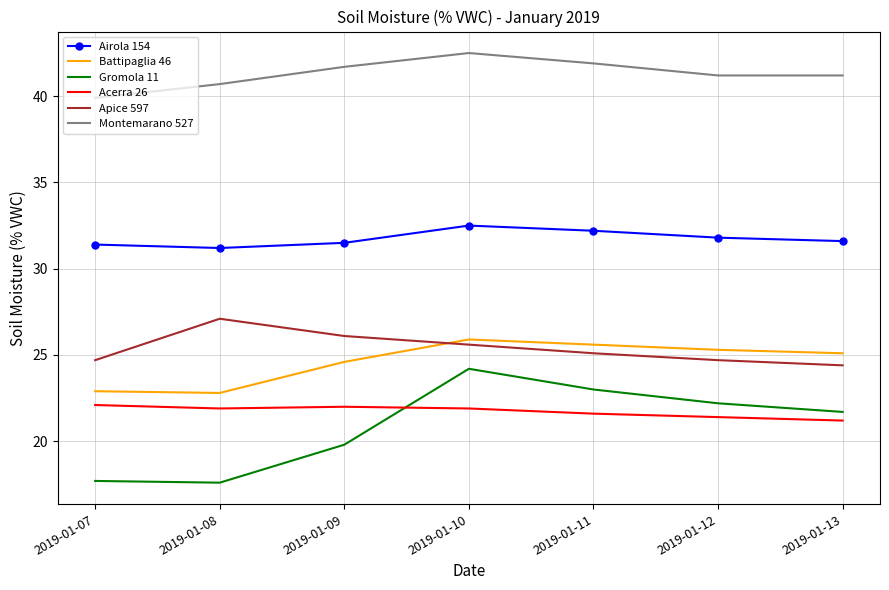

The value of Apice 597 at 2019-01-09 is 46.4. True or false?

False